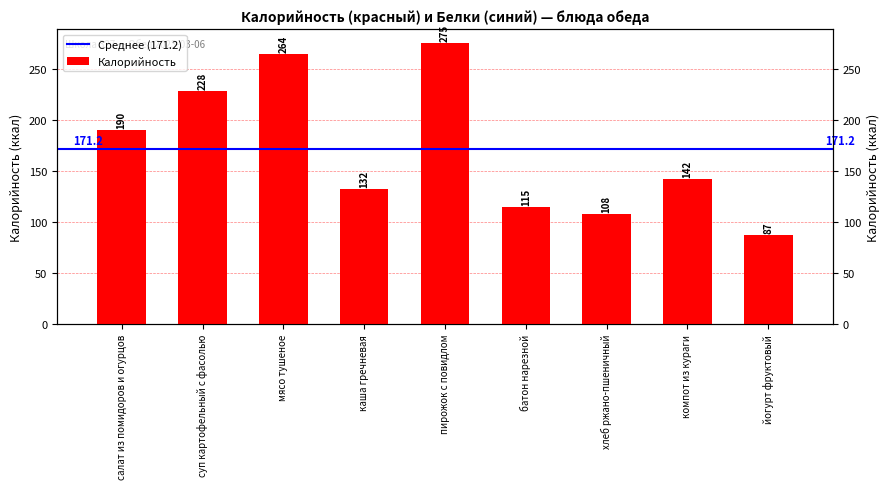

How many values exceed 142?

4